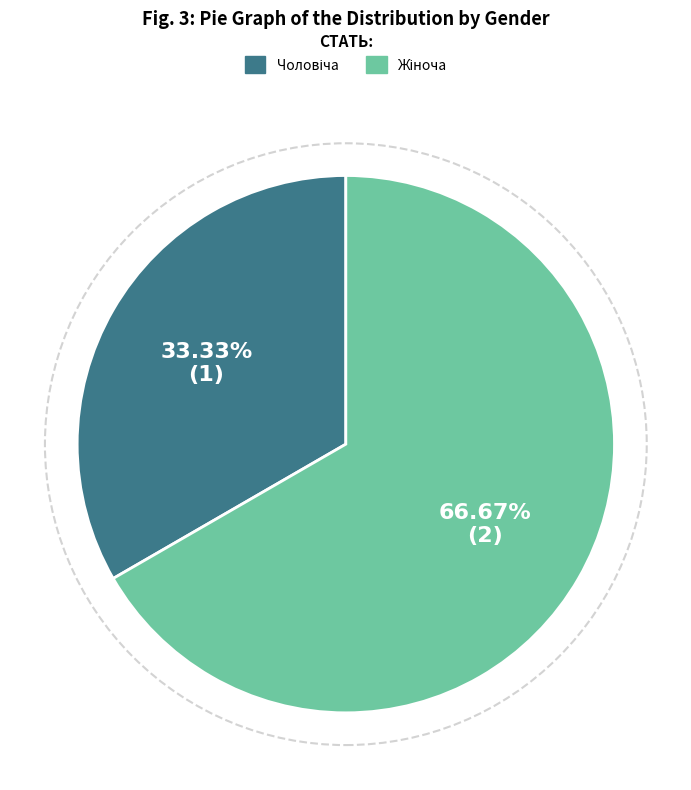

How many segments does this pie chart have?

2